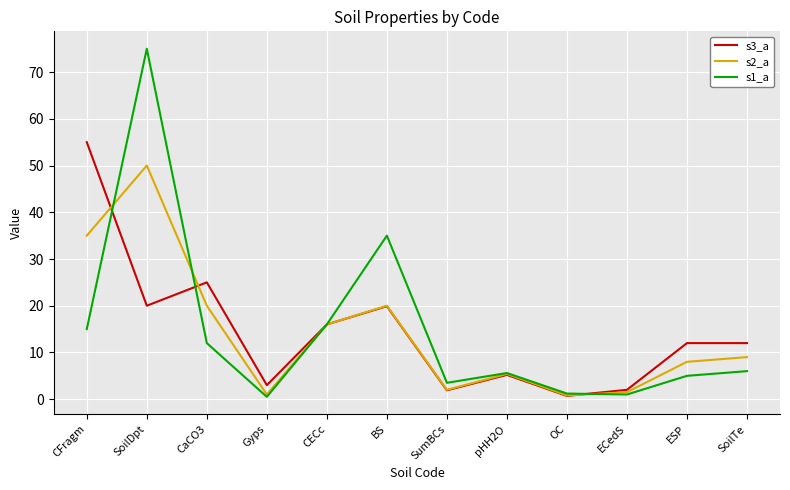

Rank the series by their maximum value, from highest to lowest.

s1_a, s3_a, s2_a